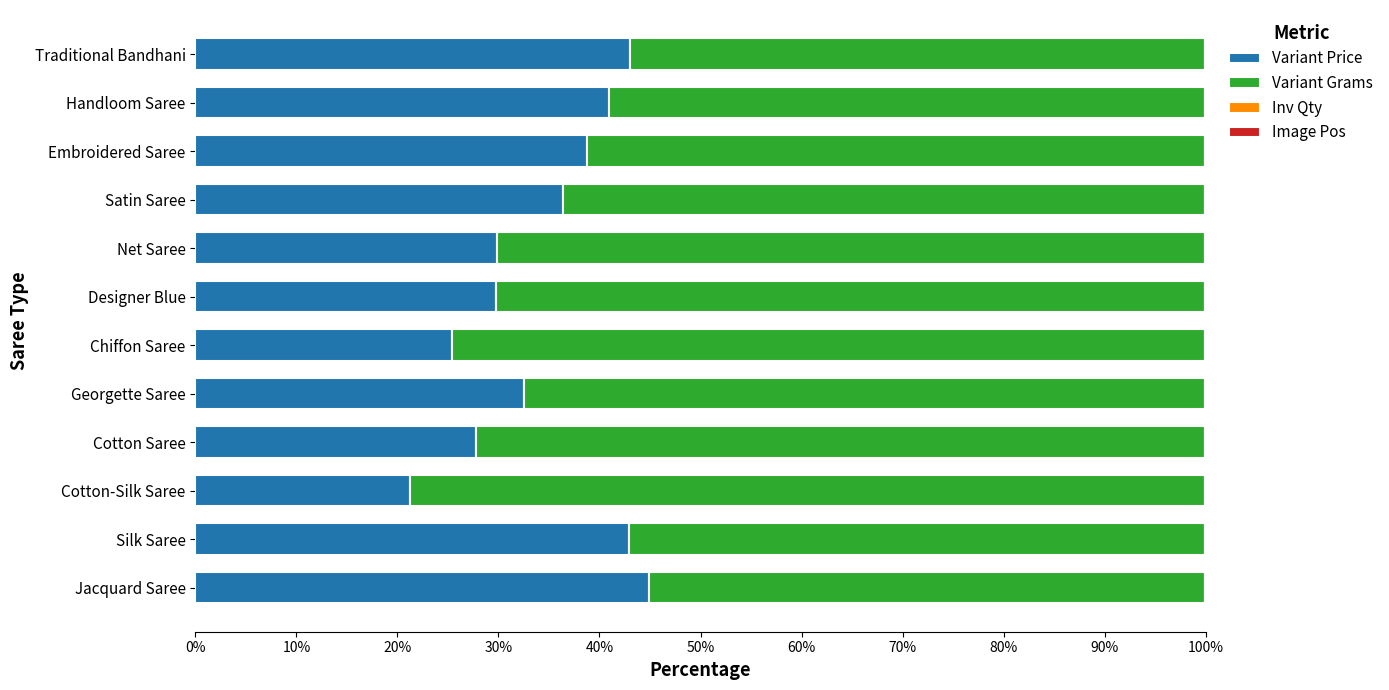

The value of Variant Price at Jacquard Saree is 75.3. True or false?

False